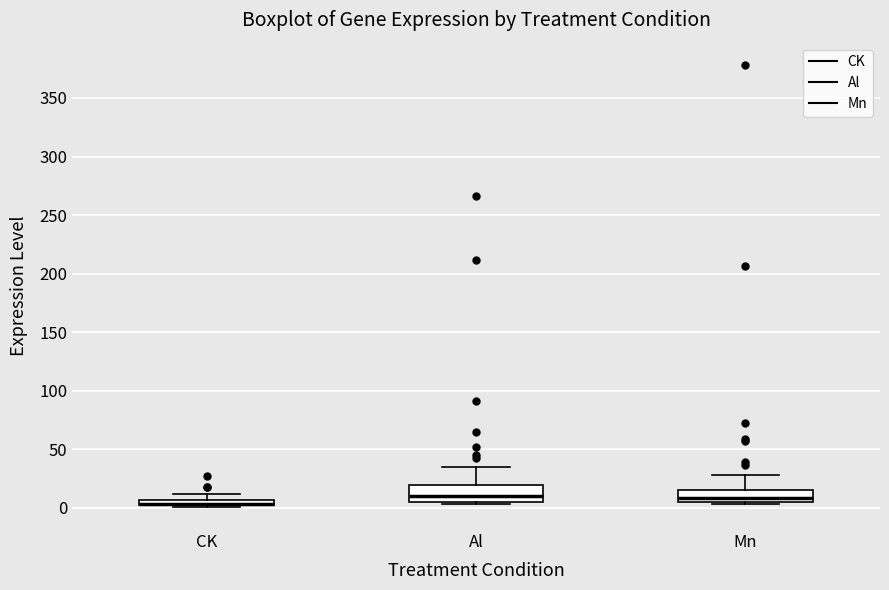

Where does the upper whisker of the box for Mn end on the y-axis? The values are not printed on the chart, so give them approximately, as read against the axis.

30